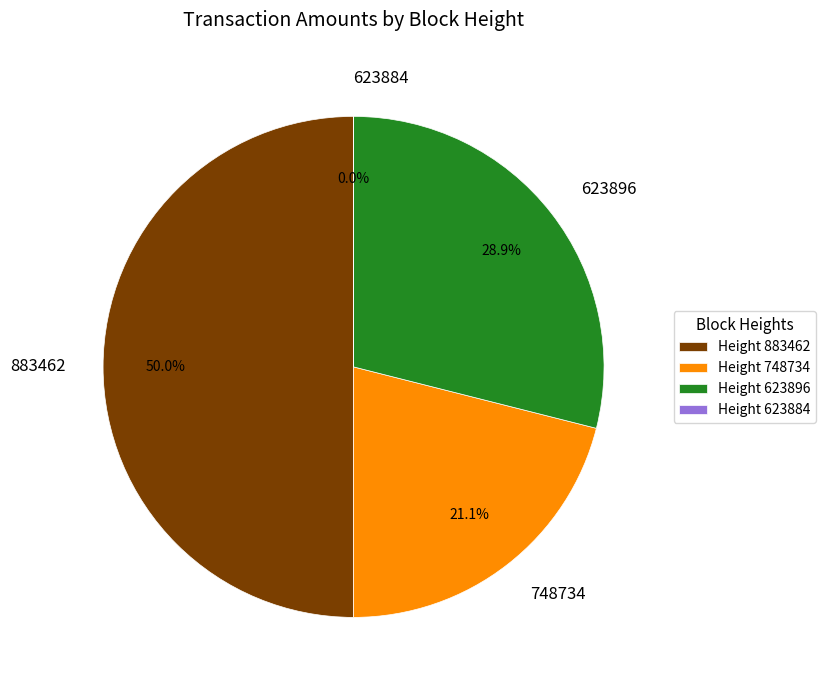

Does 623896 represent more than half of the total?

No